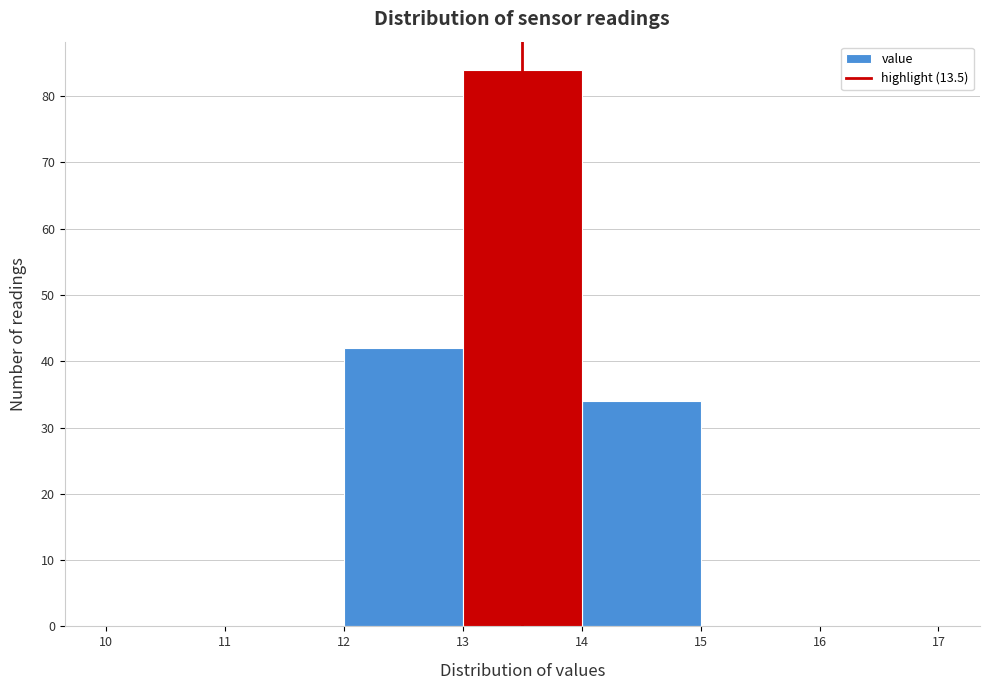

Reading left to right, list every bar in this chart as the range it spans on the x-axis followed by its height. The values are not printed on the chart, so give them approximately, as read against the axis.

10 to 11: 0
11 to 12: 0
12 to 13: 42
13 to 14: 84
14 to 15: 34
15 to 16: 0
16 to 17: 0